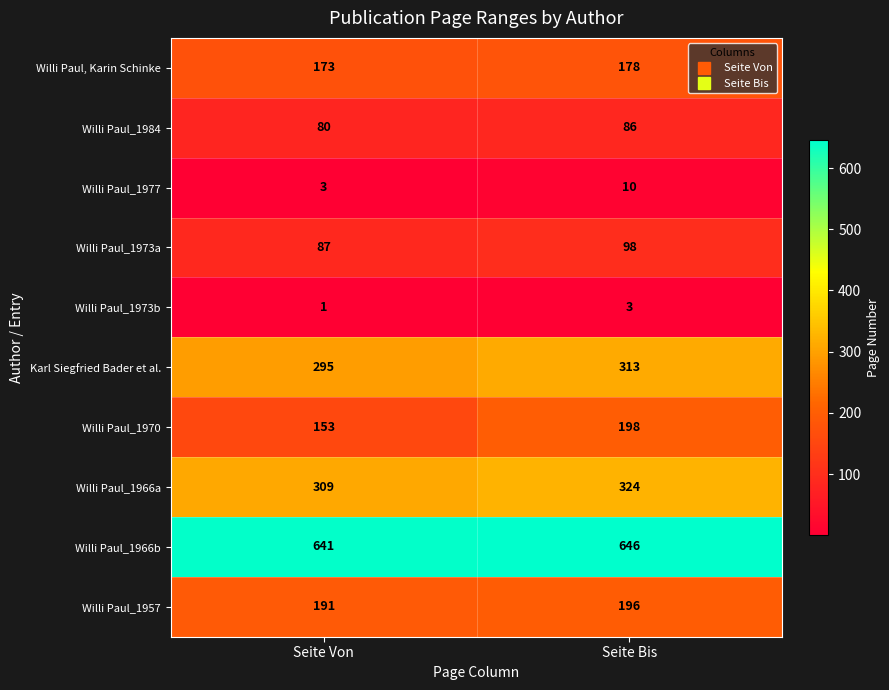

What is the difference between the maximum and minimum values in the Willi Paul_1984 series?

6